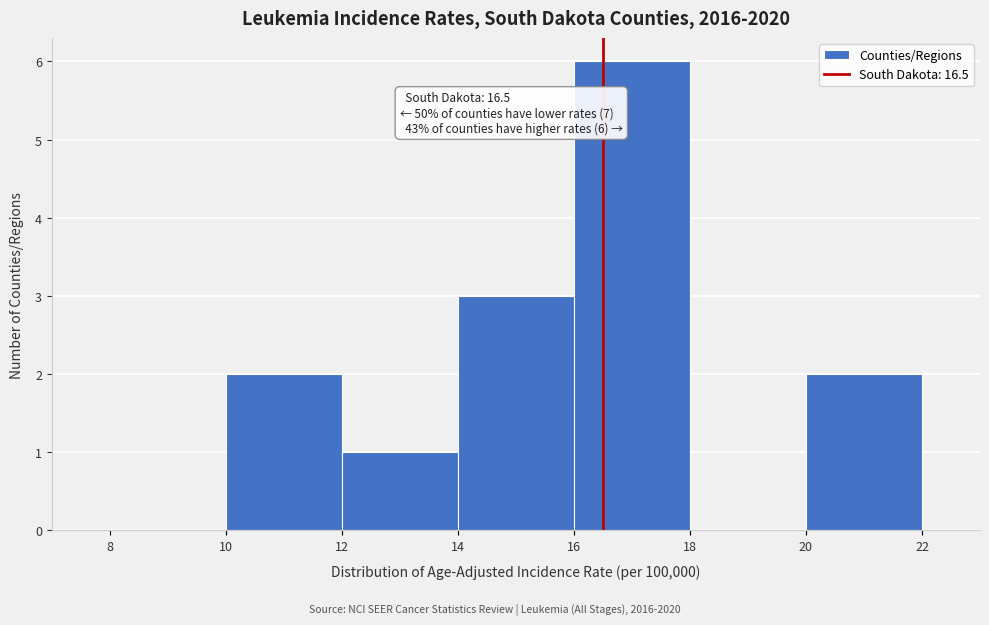

Which range on the x-axis has the tallest bar?

16 to 18